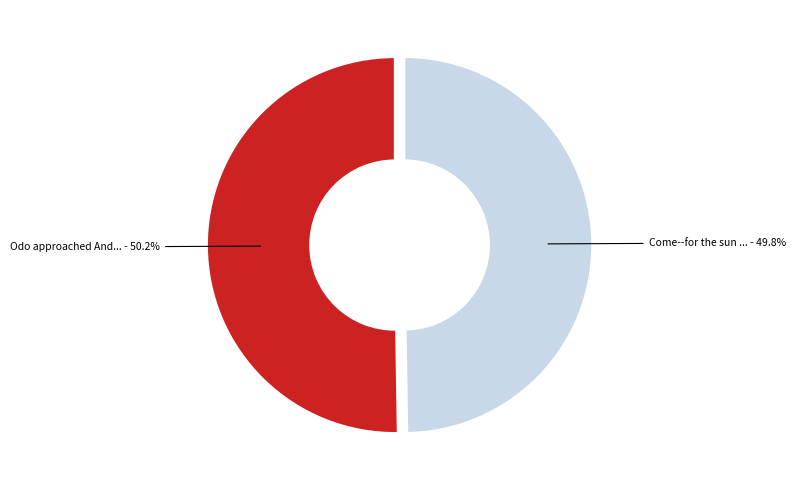

Count the number of slices in the pie.

2